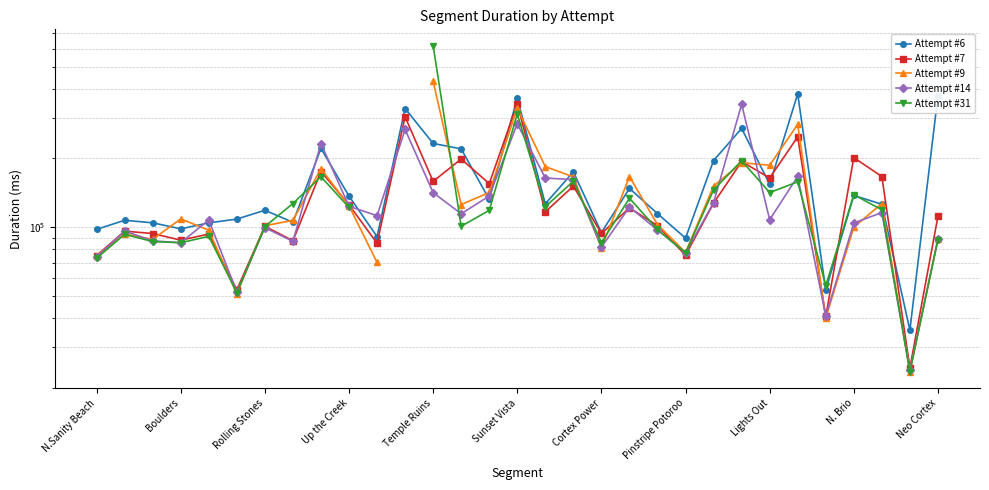

Rank the categories by Attempt #6 value from lowest to highest.

29, 26, 21, Neo Cortex, 18, N.Sanity Beach, Up the Creek, Temple Ruins, Rolling Stones, Pinstripe Potoroo, Boulders, Sunset Vista, 20, Cortex Power, 28, 16, 14, N. Brio, 27, 19, 24, 17, 22, 13, Lights Out, 12, 23, 11, 15, 30, 25